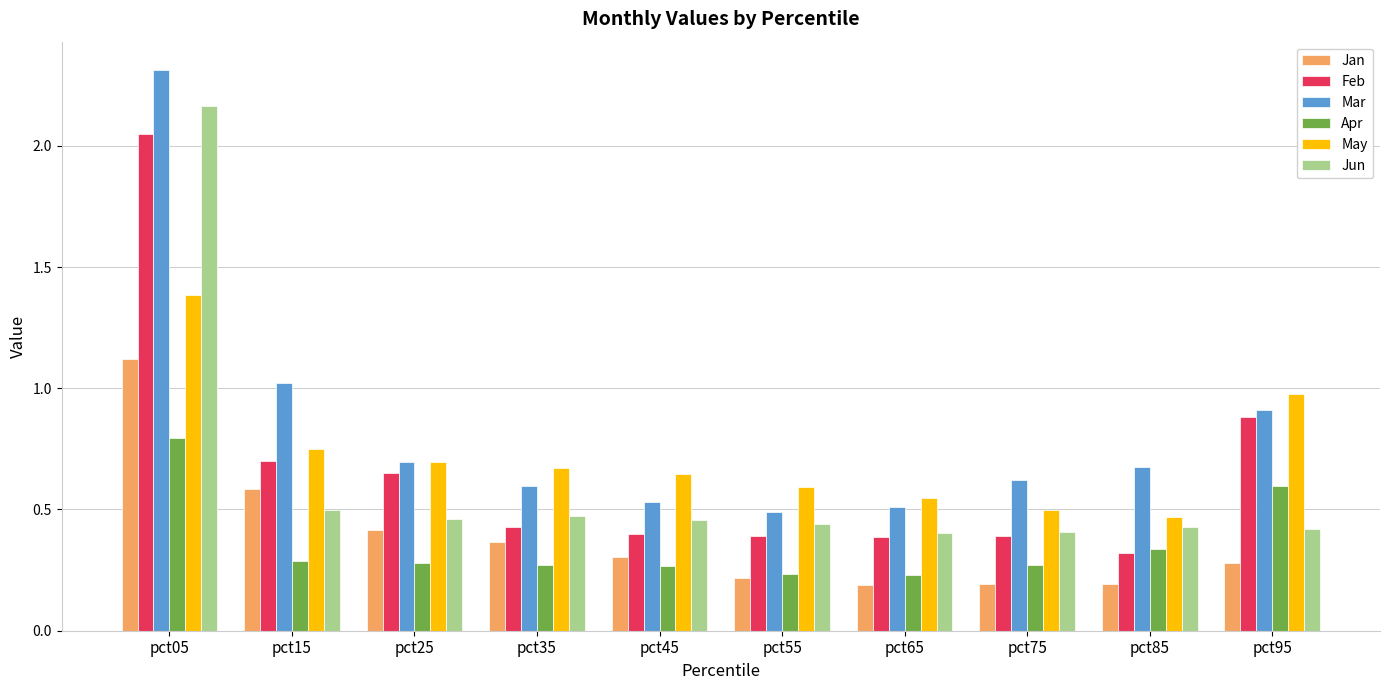

Which series changed the most between pct25 and pct65?

Feb